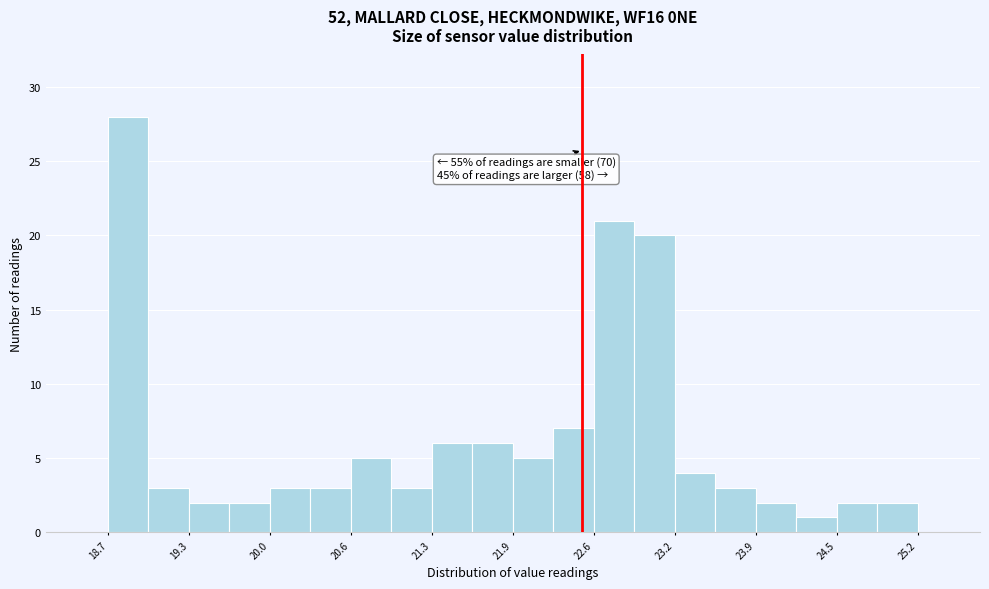

Read against the x-axis, roughly where is the centre of the tallest bar?

18.8